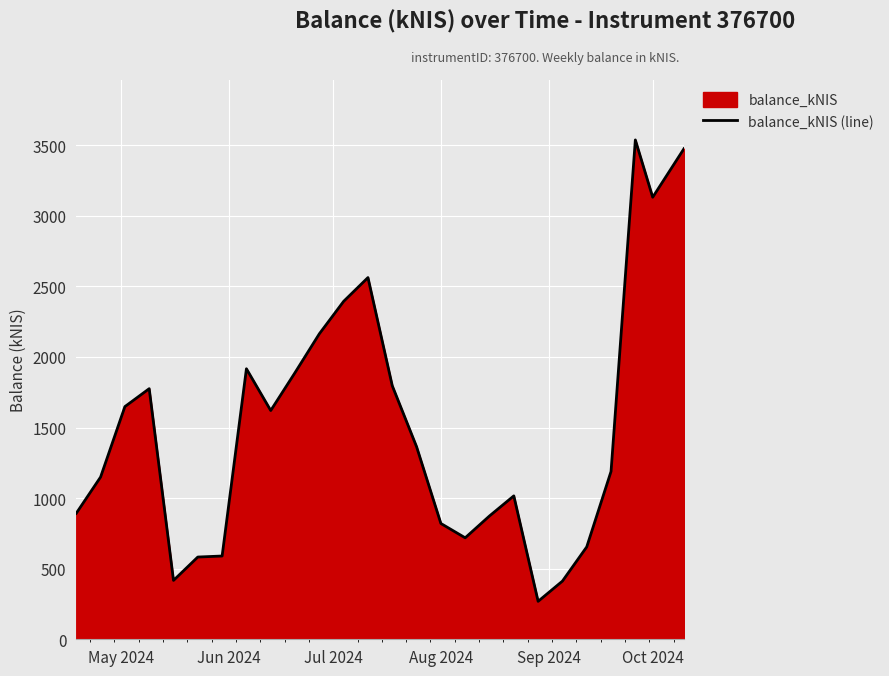

What is the difference between the maximum and minimum values?

3268.4